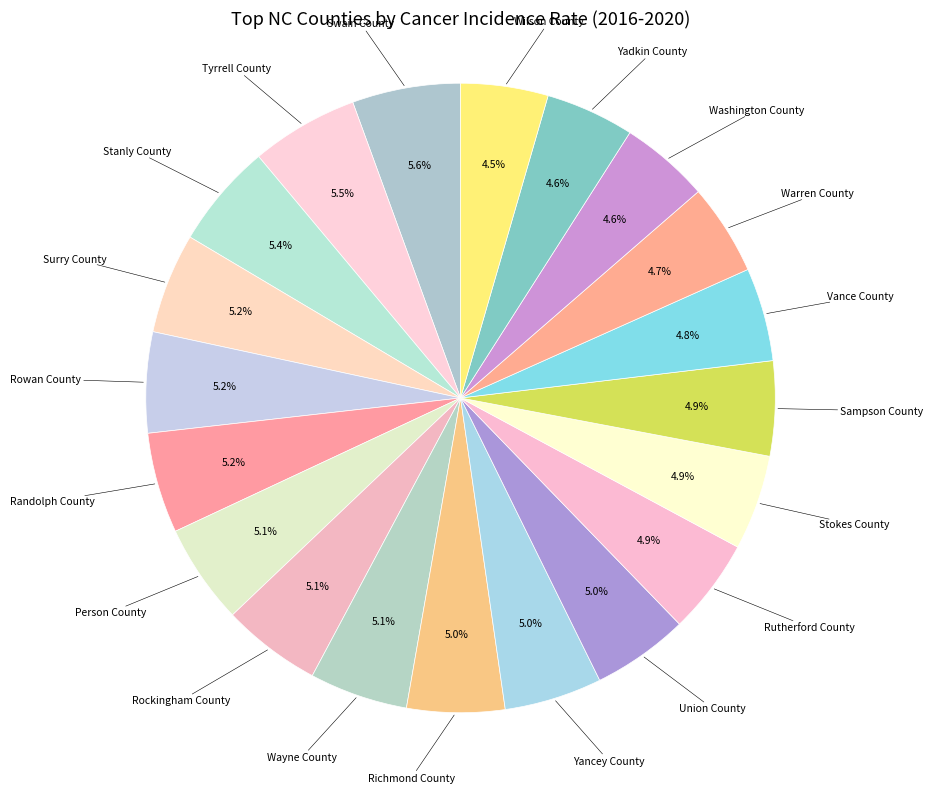

Does Sampson County account for over 50% of the chart?

No